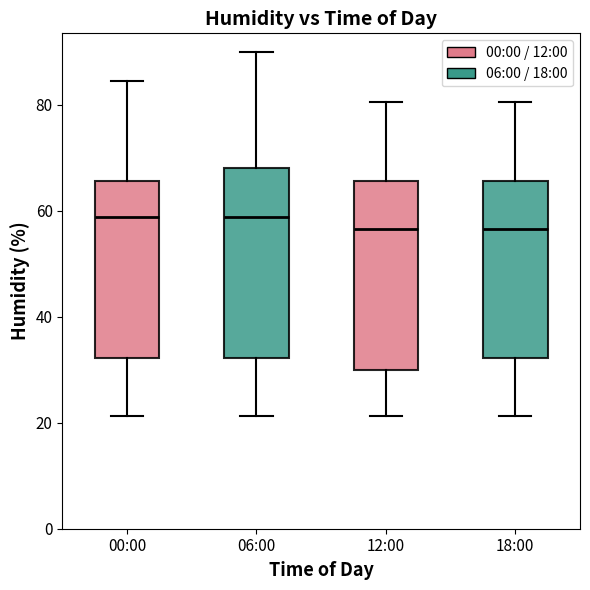

Reading left to right, transcribe this box plot: for each box, give where its median line is, the range the box spans, and where its two whiskers end, as read against the y-axis. The values are not printed on the chart, so give them approximately, as read against the axis.

00:00: median 58, box 32 to 66, whiskers 22 to 84
06:00: median 58, box 32 to 68, whiskers 22 to 90
12:00: median 56, box 30 to 66, whiskers 22 to 80
18:00: median 56, box 32 to 66, whiskers 22 to 80